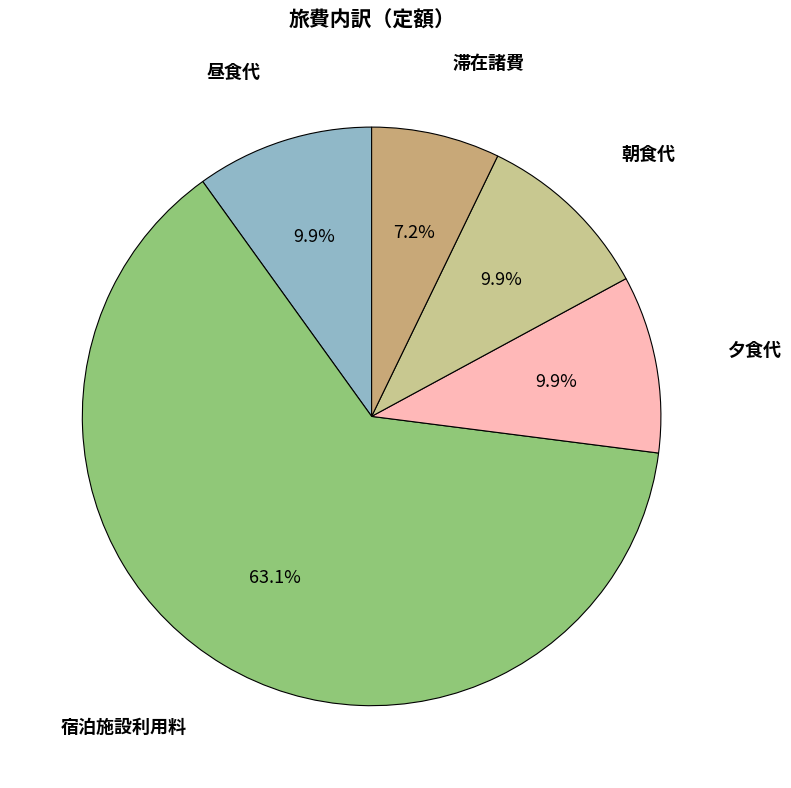

The 昼食代 slice represents 10% of the pie. True or false?

True